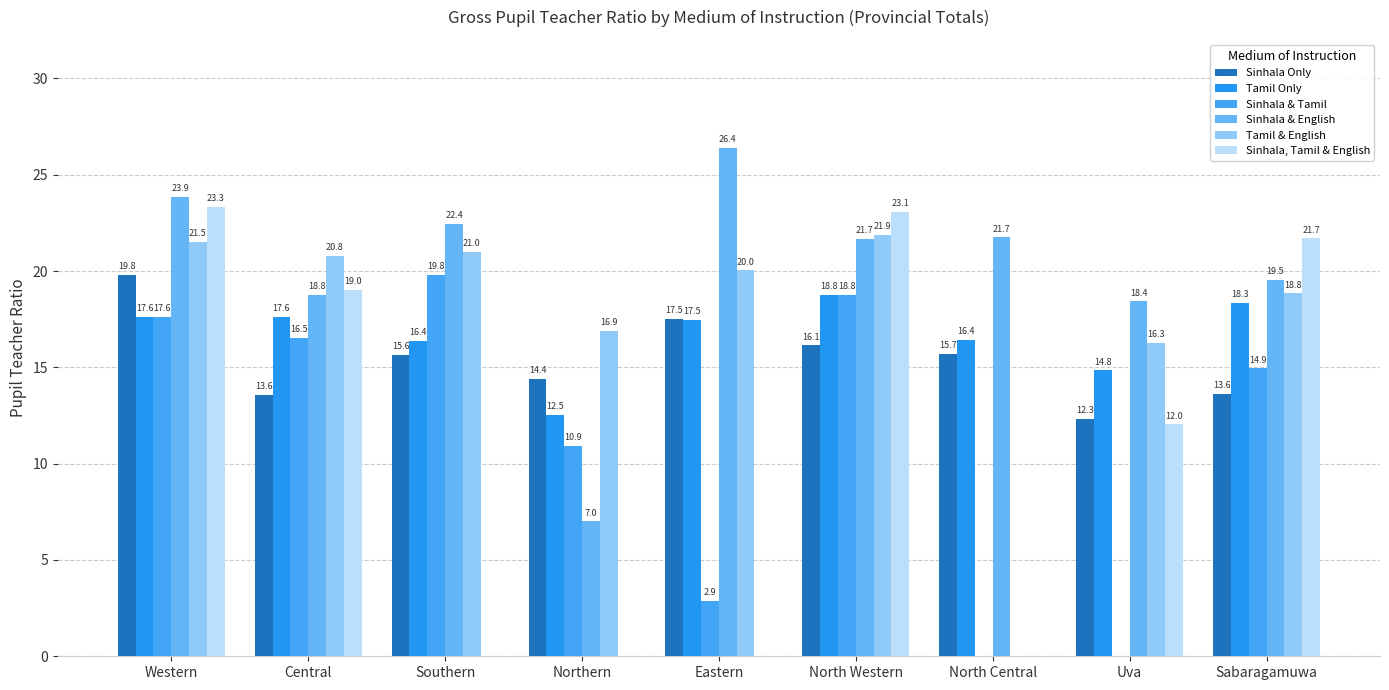

Reading left to right, what are all the values shown in this chart?

Sinhala Only: Western=19.8	Central=13.6	Southern=15.6	Northern=14.4	Eastern=17.5	North Western=16.1	North Central=15.7	Uva=12.3	Sabaragamuwa=13.6
Tamil Only: Western=17.6	Central=17.6	Southern=16.4	Northern=12.5	Eastern=17.5	North Western=18.8	North Central=16.4	Uva=14.8	Sabaragamuwa=18.3
Sinhala & Tamil: Western=17.6	Central=16.5	Southern=19.8	Northern=10.9	Eastern=2.9	North Western=18.8	North Central=0.0	Uva=0.0	Sabaragamuwa=14.9
Sinhala & English: Western=23.9	Central=18.8	Southern=22.4	Northern=7.0	Eastern=26.4	North Western=21.7	North Central=21.7	Uva=18.4	Sabaragamuwa=19.5
Tamil & English: Western=21.5	Central=20.8	Southern=21.0	Northern=16.9	Eastern=20.0	North Western=21.9	North Central=0.0	Uva=16.3	Sabaragamuwa=18.8
Sinhala, Tamil & English: Western=23.3	Central=19.0	Southern=0.0	Northern=0.0	Eastern=0.0	North Western=23.1	North Central=0.0	Uva=12.0	Sabaragamuwa=21.7